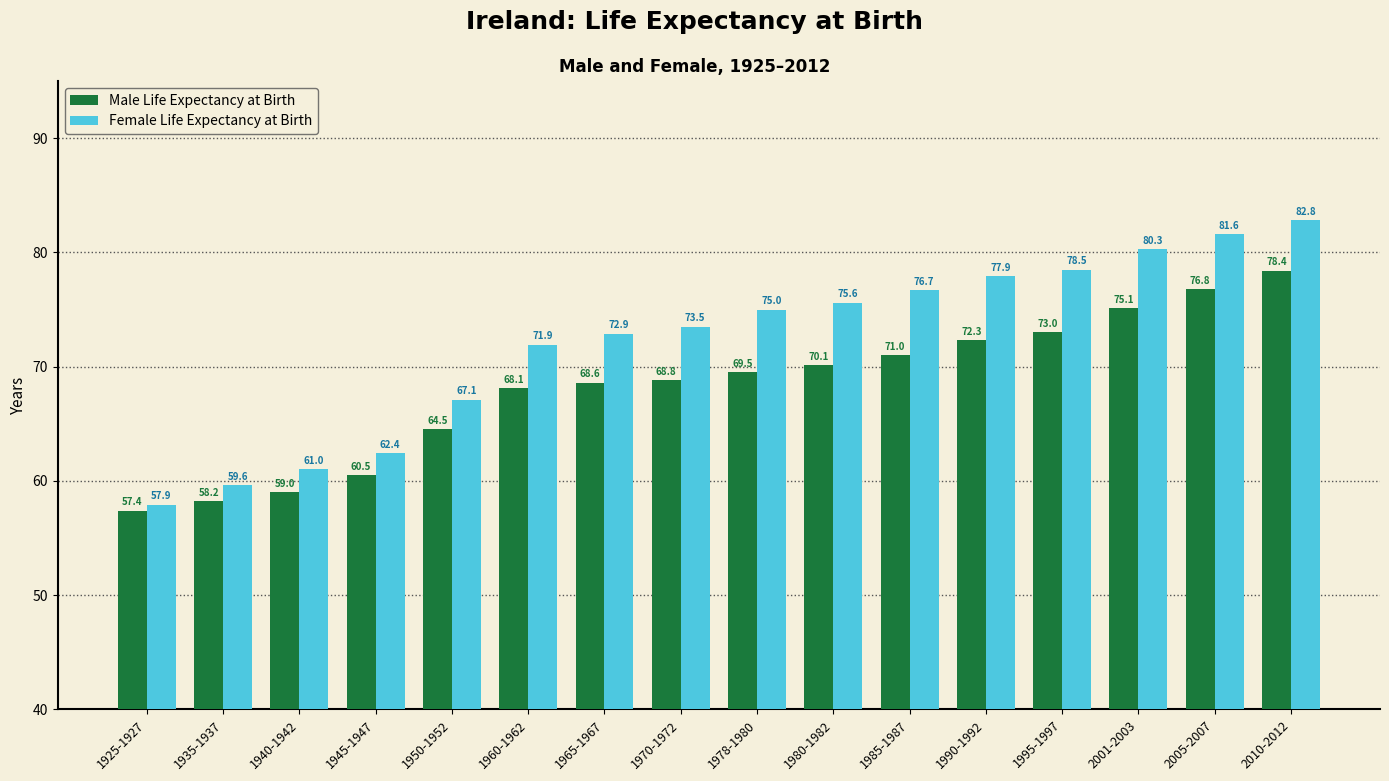

What is the spread (max minus min) of values at 2010-2012?

4.4